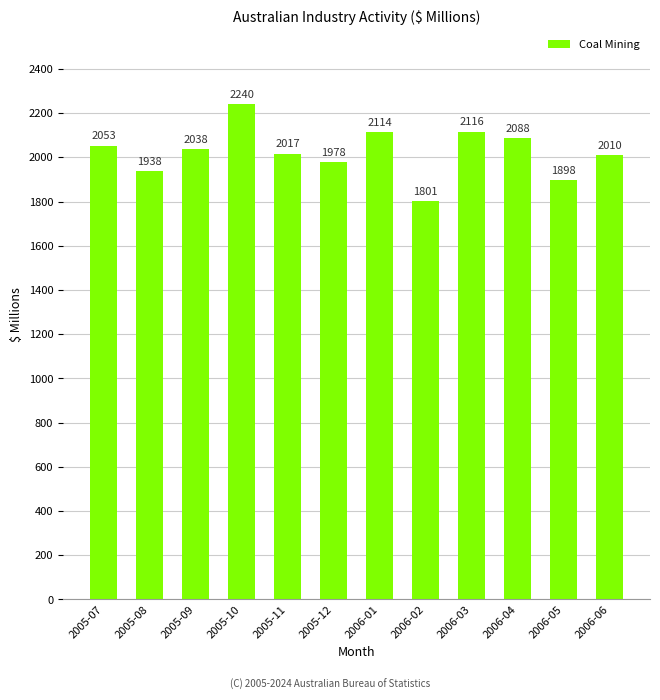

Count the number of data series in this chart.

1